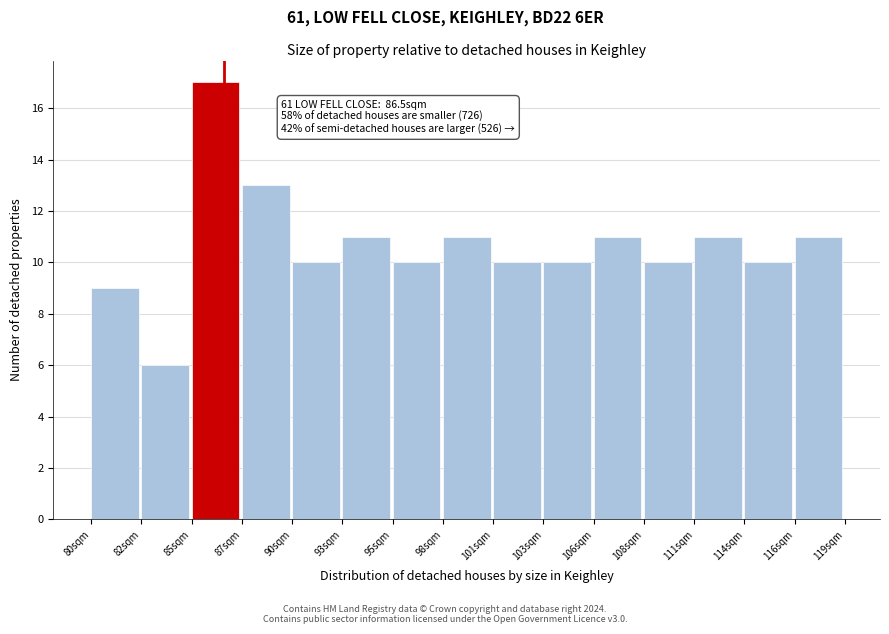

Reading right to left, transcribe all the data shown in this chart.

116sqm=11	114sqm=10	111sqm=11	108sqm=10	106sqm=11	103sqm=10	101sqm=10	98sqm=11	95sqm=10	93sqm=11	90sqm=10	87sqm=13	85sqm=17	82sqm=6	80sqm=9